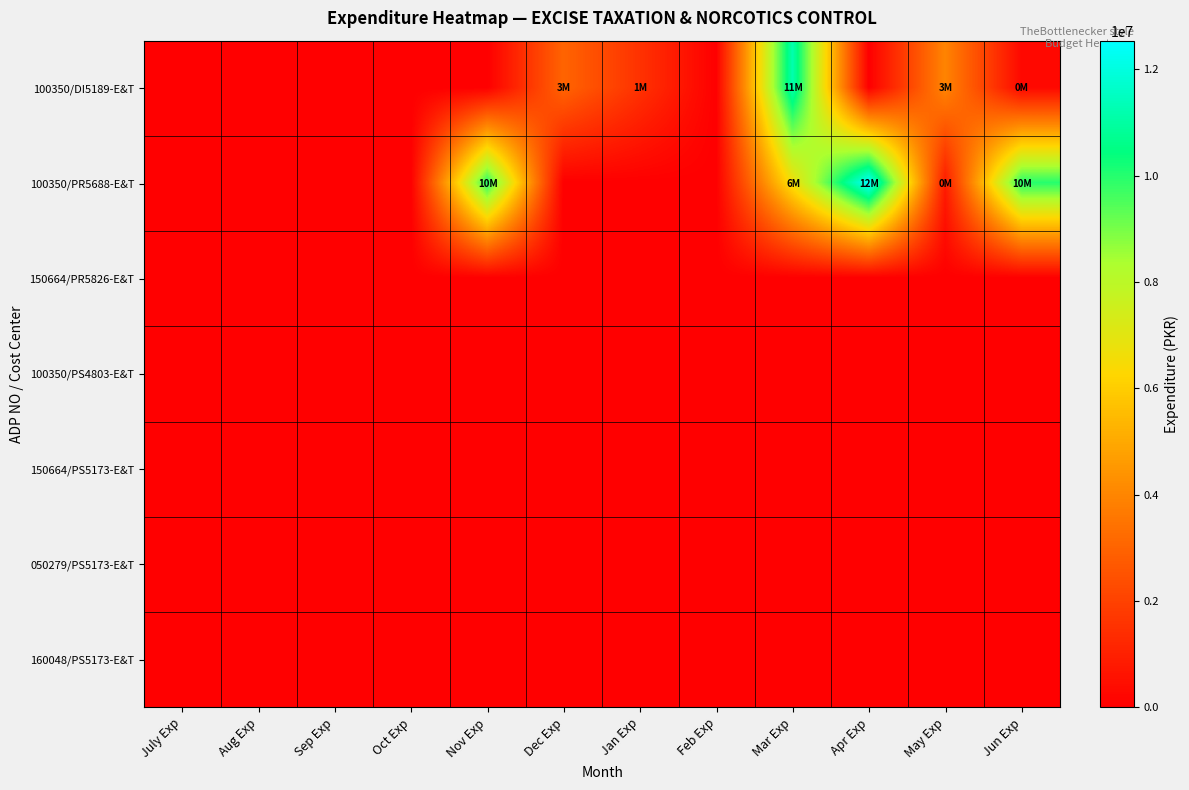

Count the number of categories in the chart.

12